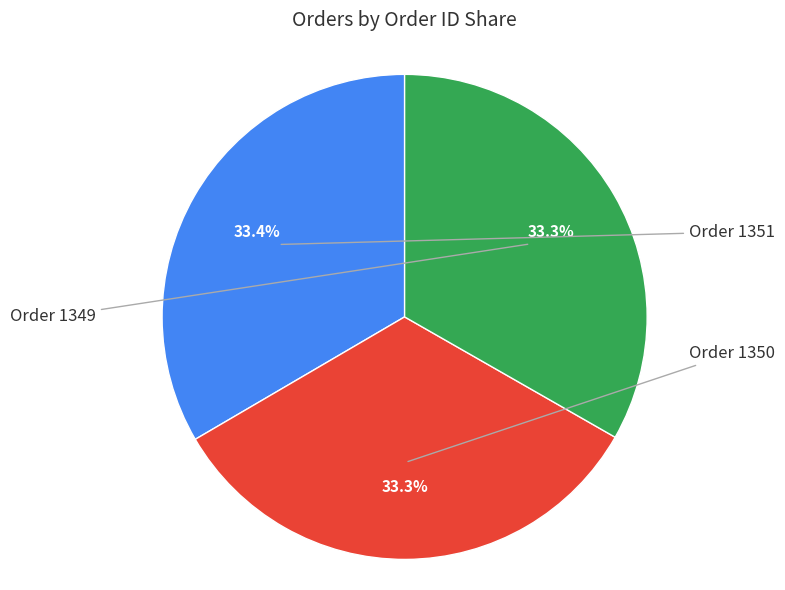

Does any single category account for the majority?

No